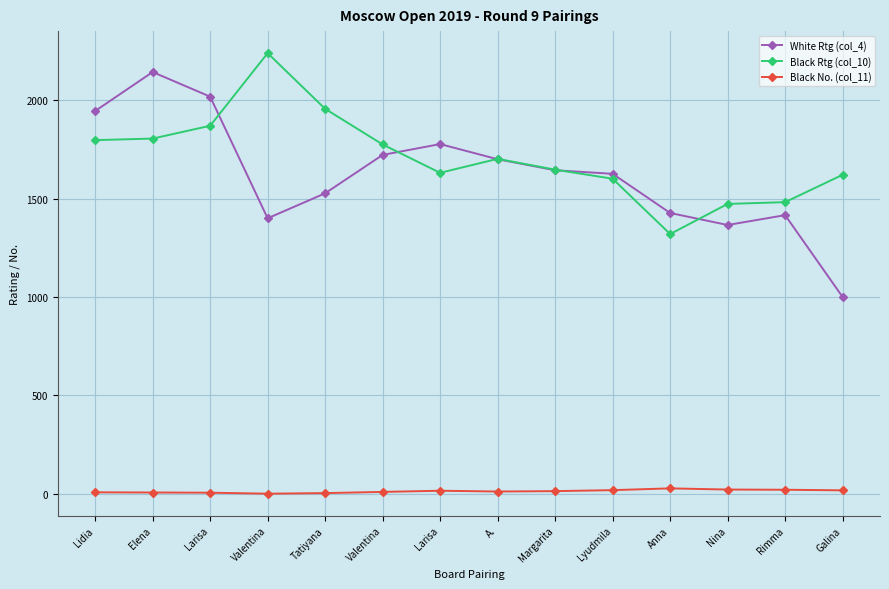

How many times do Black Rtg (col_10) and White Rtg (col_4) cross each other?

5